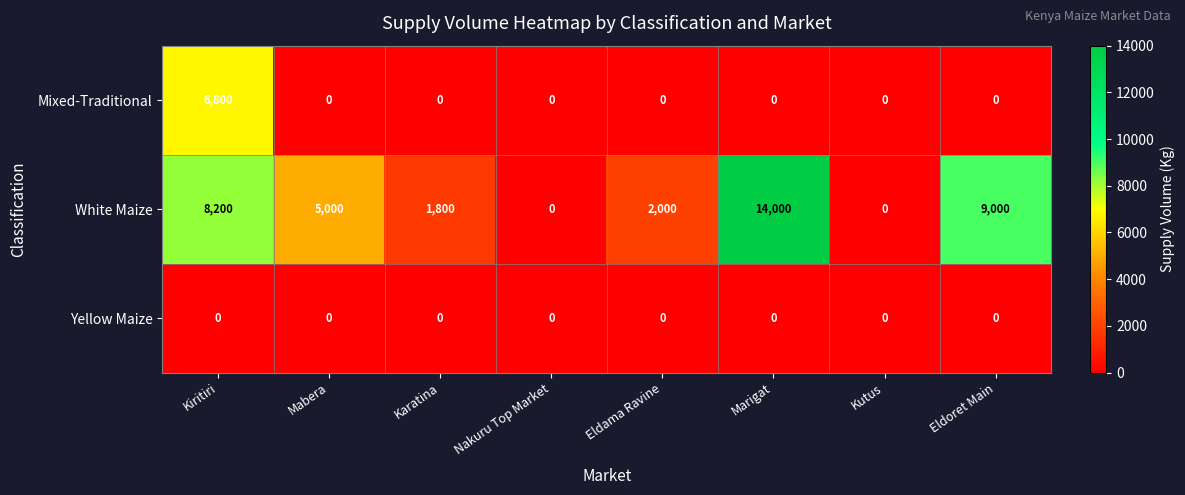

Reading left to right, what are all the values shown in this chart?

Mixed-Traditional: 6800	0	0	0	0	0	0	0
White Maize: 8200	5000	1800	0	2000	14000	0	9000
Yellow Maize: 0	0	0	0	0	0	0	0